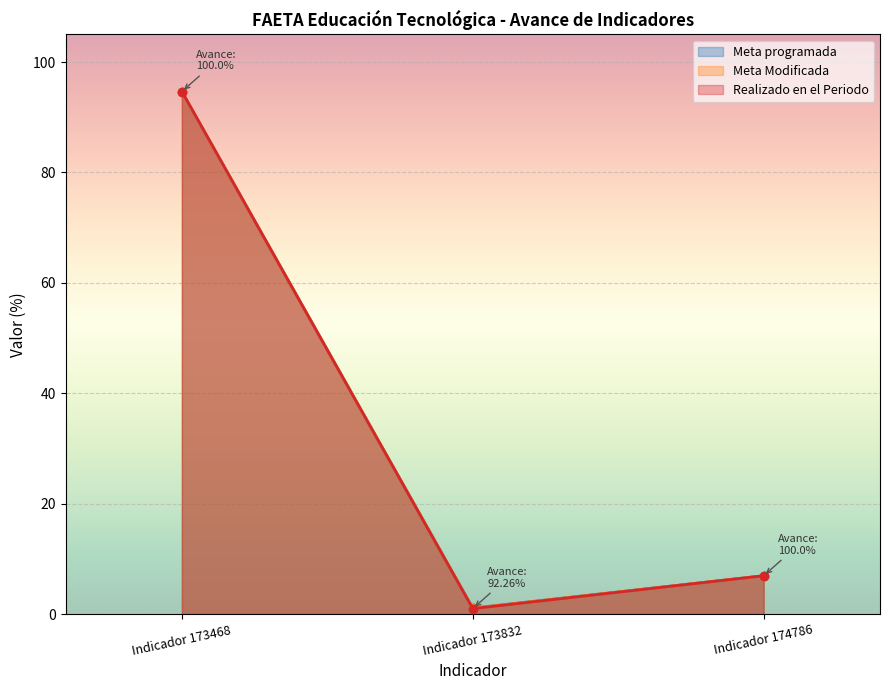

At how many categories does at least one series exceed 57?

1